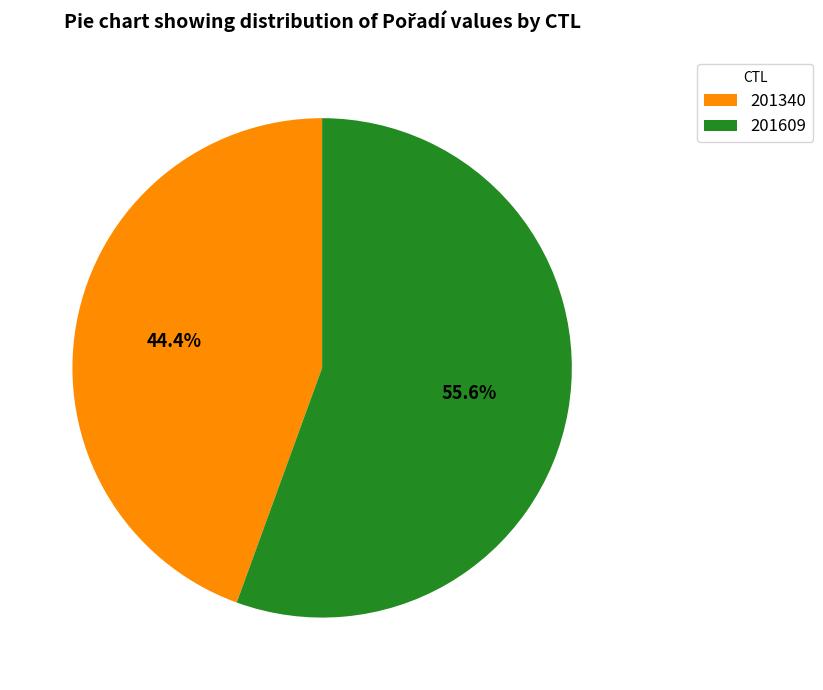

What is the majority slice?

201609